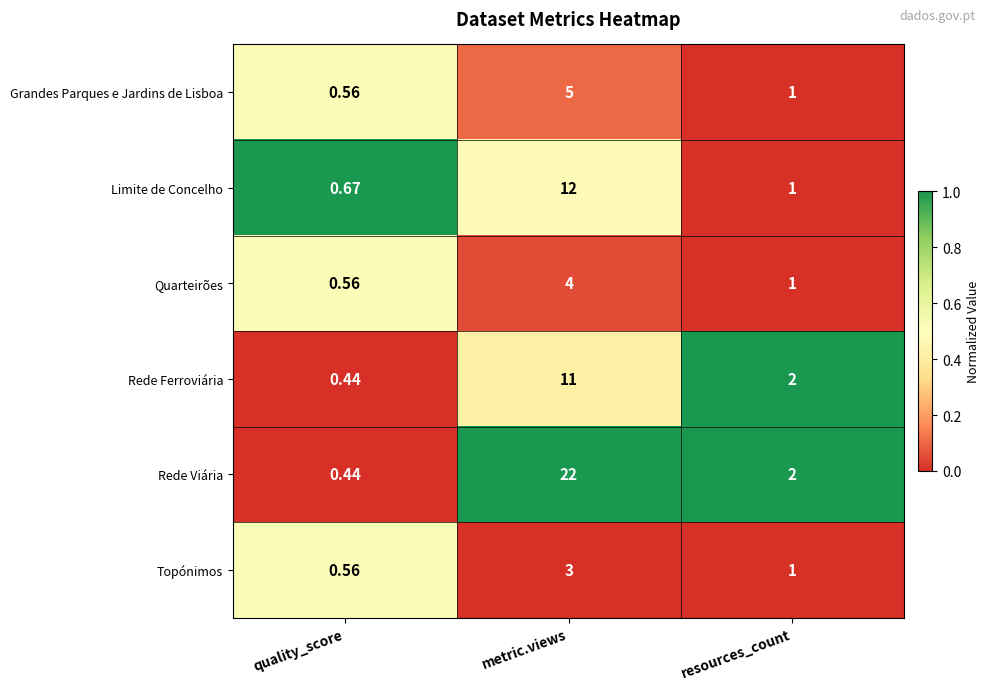

At which label is Quarteirões closest to 2?

resources_count